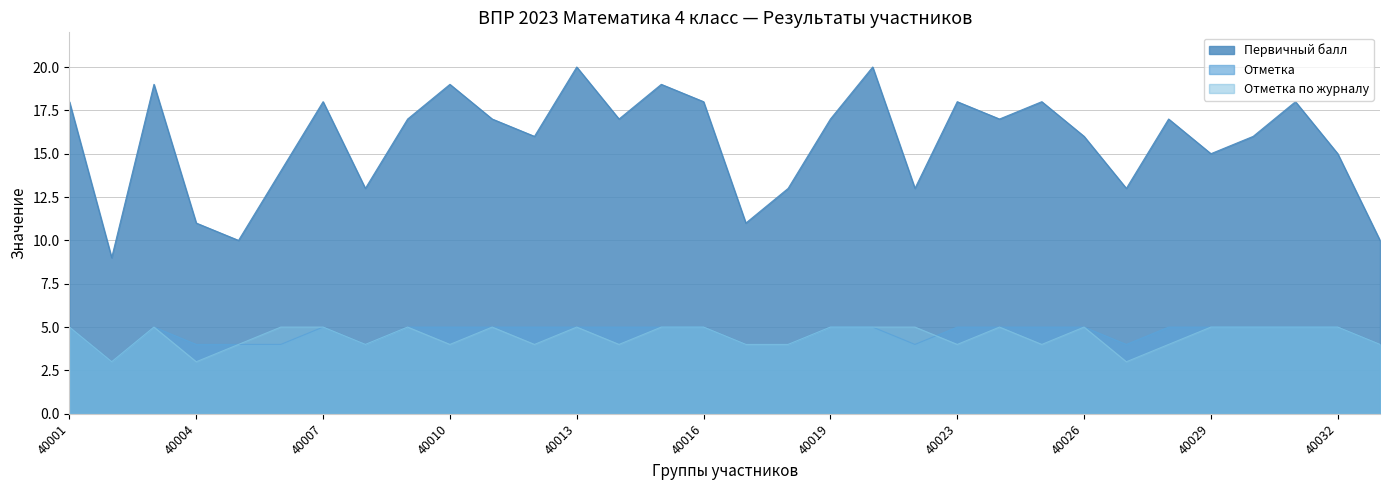

True or false: Первичный балл has a value of 15 at 40029.

True